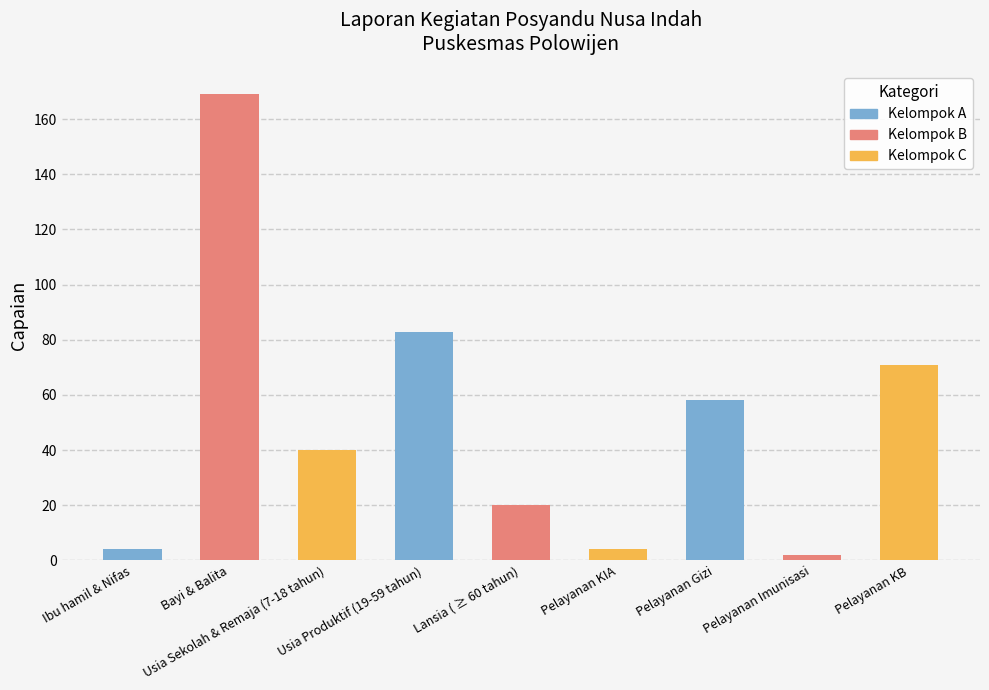

Rank the categories by value from highest to lowest.

Bayi & Balita, Usia Produktif (19-59 tahun), Pelayanan KB, Pelayanan Gizi, Usia Sekolah & Remaja (7-18 tahun), Lansia ( ≥ 60 tahun), Ibu hamil & Nifas, Pelayanan KIA, Pelayanan Imunisasi